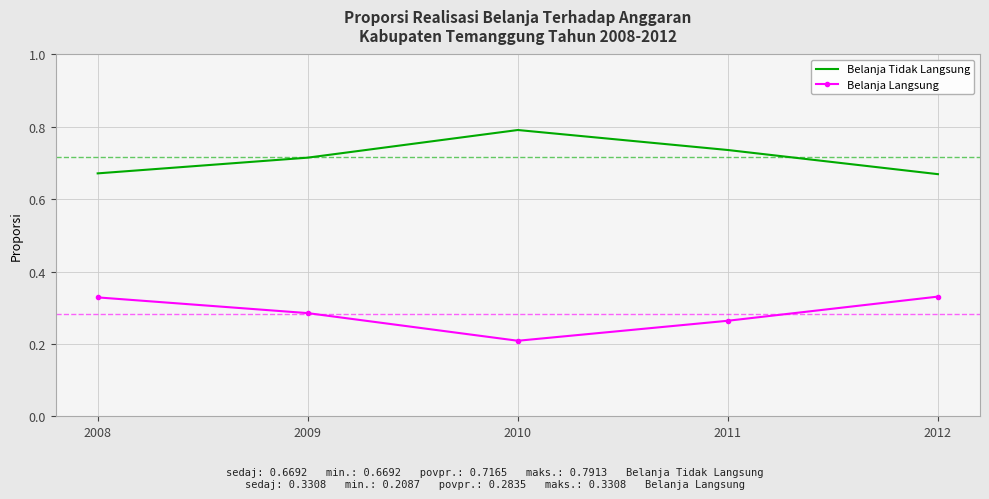

What is the difference between the second highest and minimum values in the Belanja Tidak Langsung series?

0.1